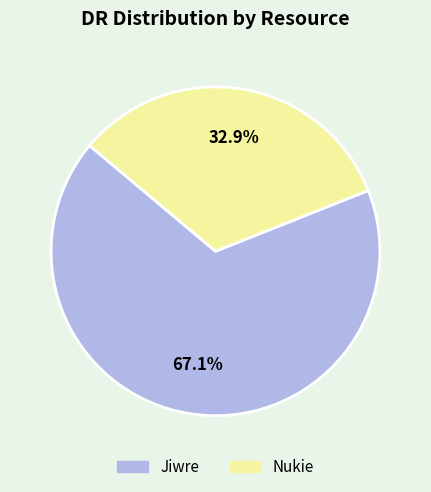

To the nearest percent, what portion does Jiwre represent?

67%